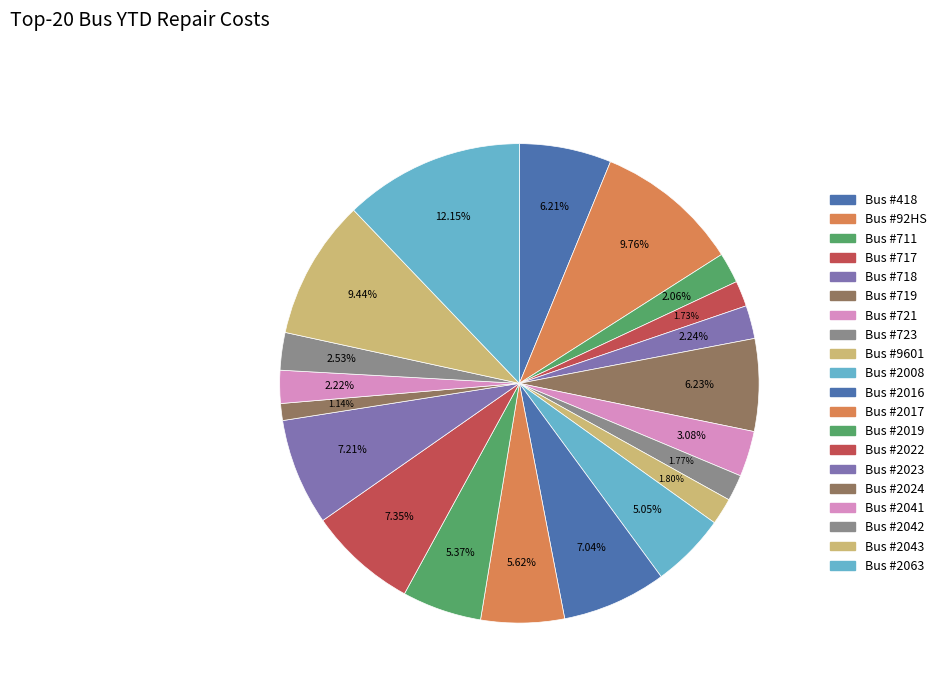

Count the number of slices in the pie.

20